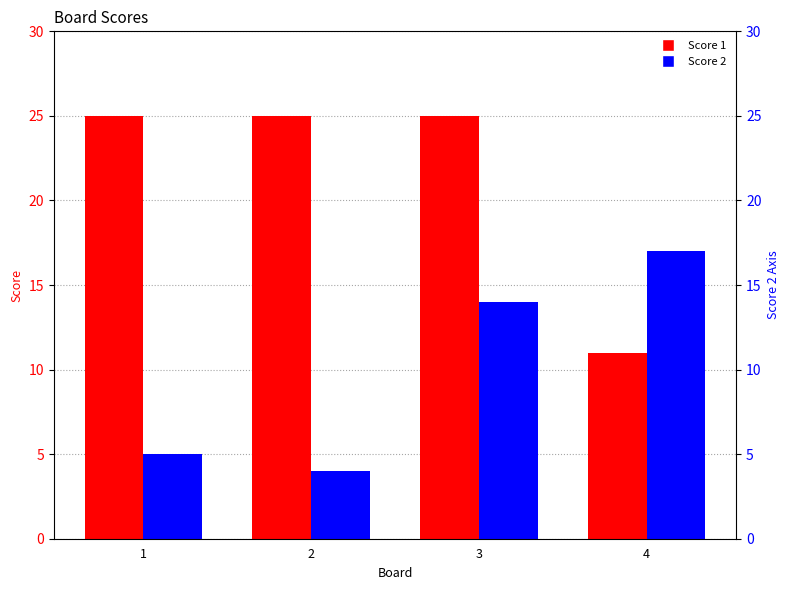

At how many categories does at least one series exceed 21?

3